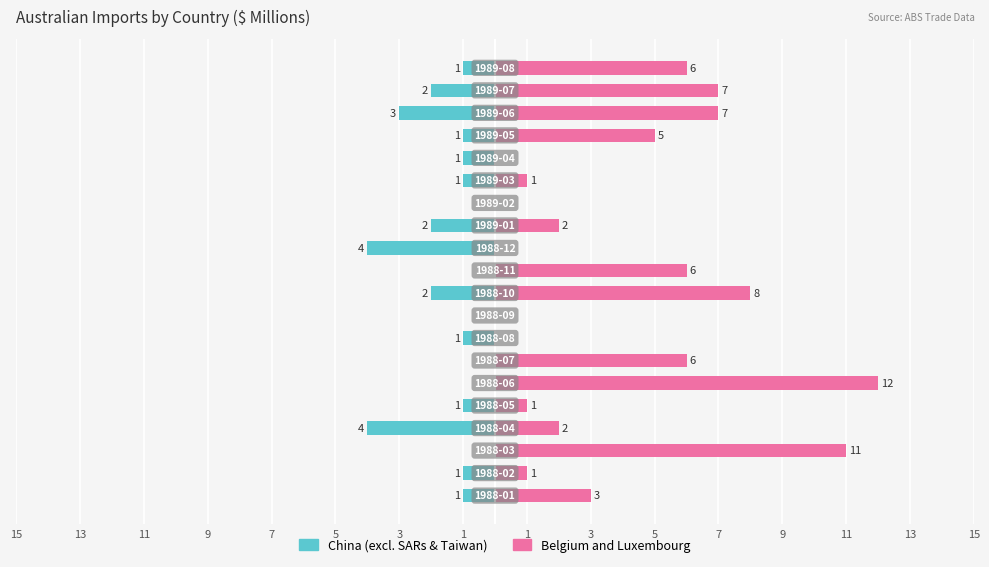

Is the value of Belgium and Luxembourg at 13 greater than the value of China (excl. SARs & Taiwan) at 3?

Yes